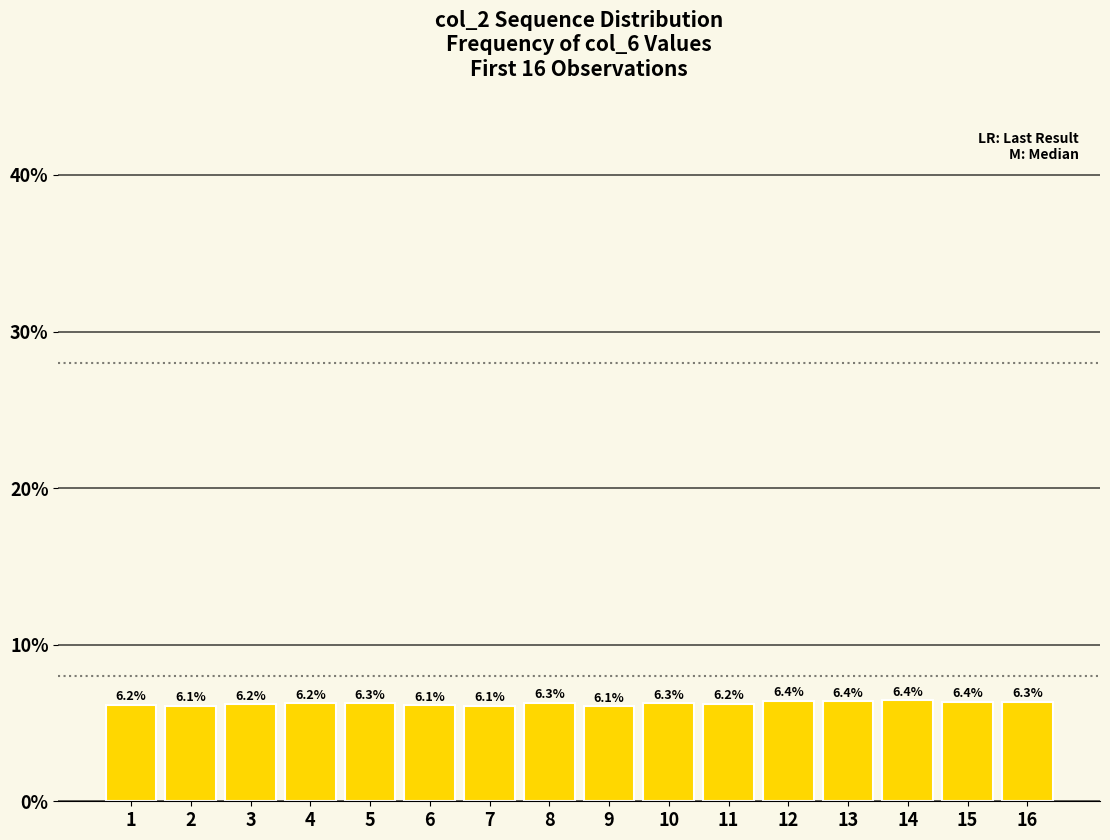

What is the maximum value shown in the chart?

6.4